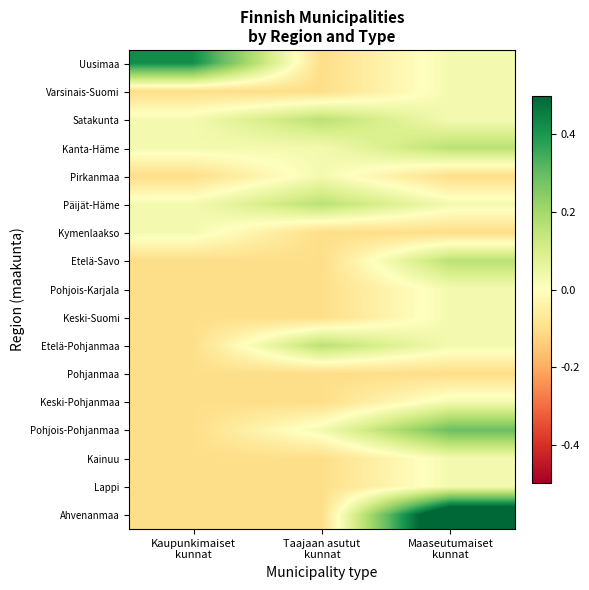

Which has a higher value, Taajaan asutut
kunnat or Maaseutumaiset
kunnat?

Maaseutumaiset
kunnat